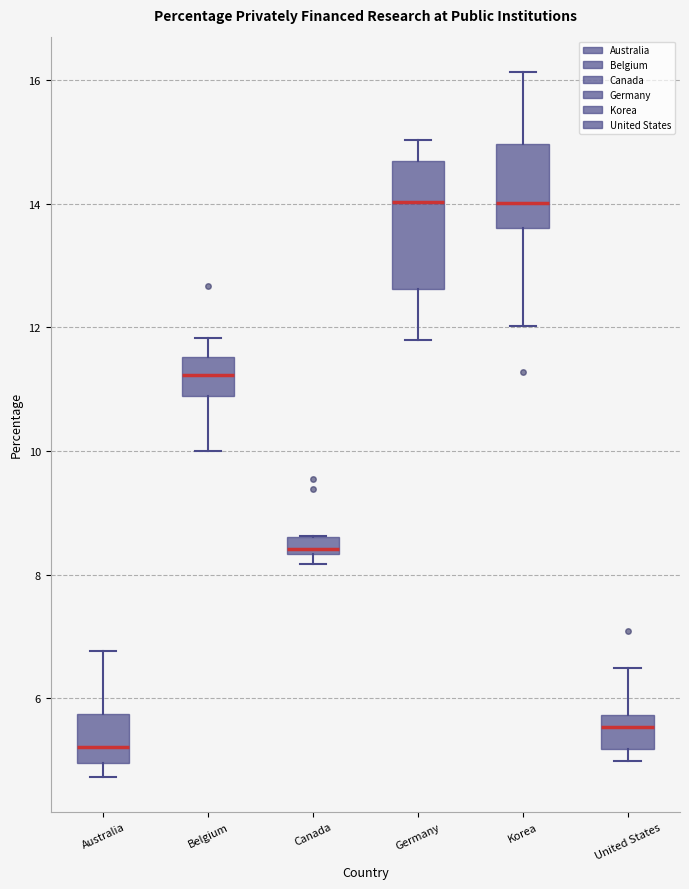

Where does the median line of the box for Belgium sit on the y-axis? The values are not printed on the chart, so give them approximately, as read against the axis.

11.2